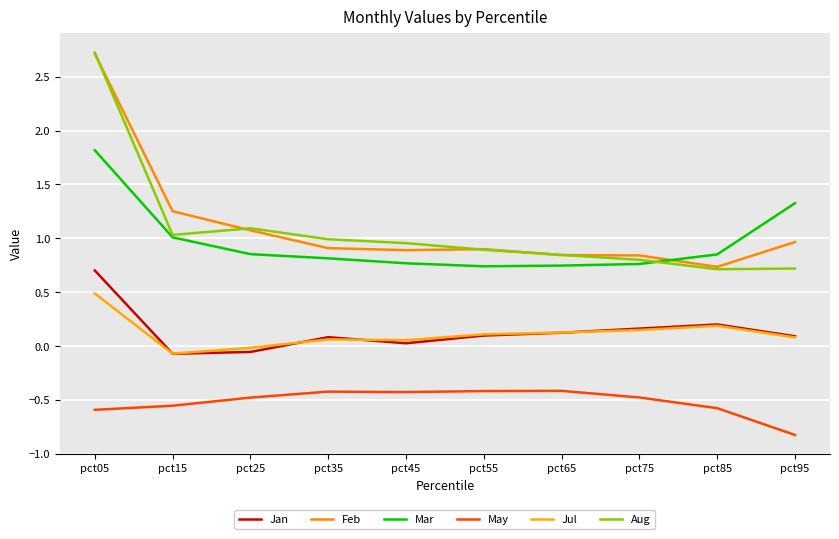

List the labels in order of Mar value, largest first.

pct05, pct95, pct15, pct25, pct85, pct35, pct45, pct75, pct65, pct55